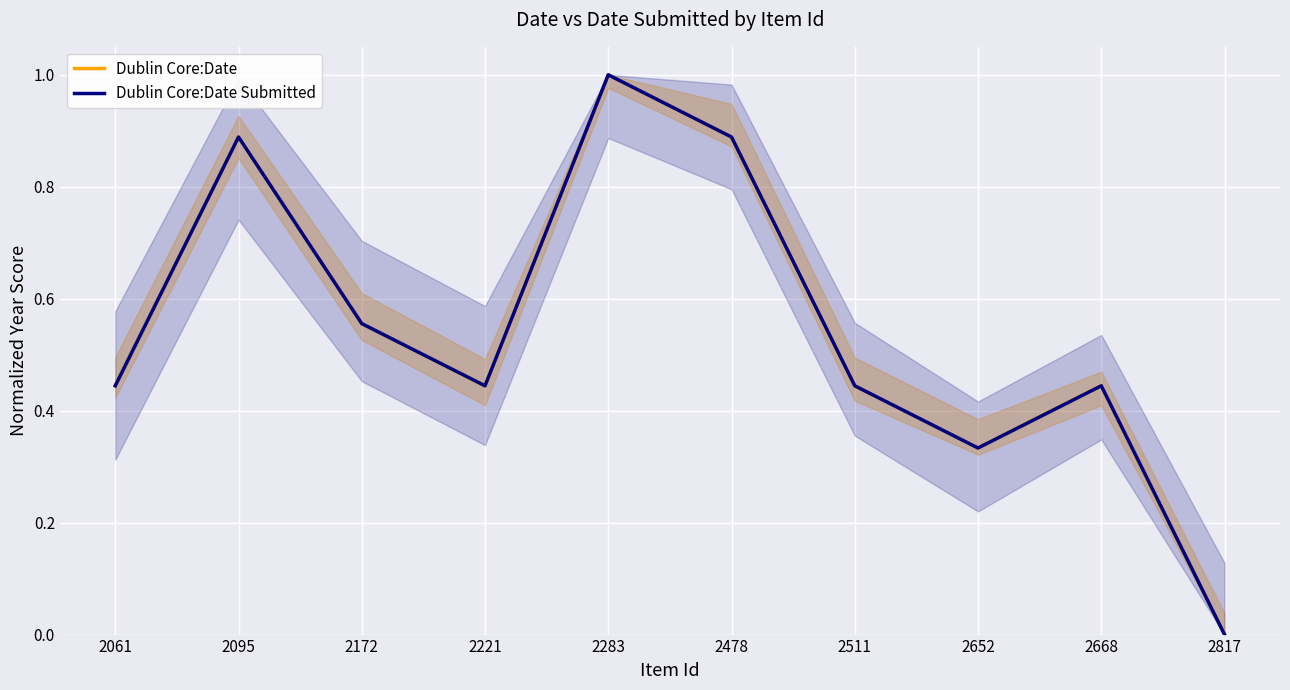

How many data points in Dublin Core:Date Submitted are above 0?

9